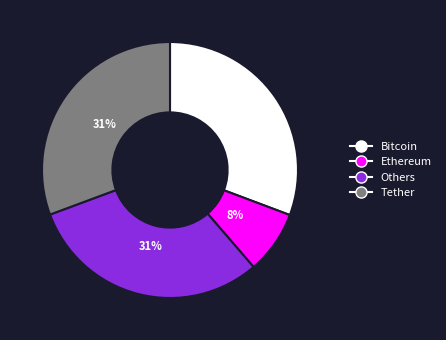

To the nearest percent, what is the difference between the largest and smallest slice percentages?

23%